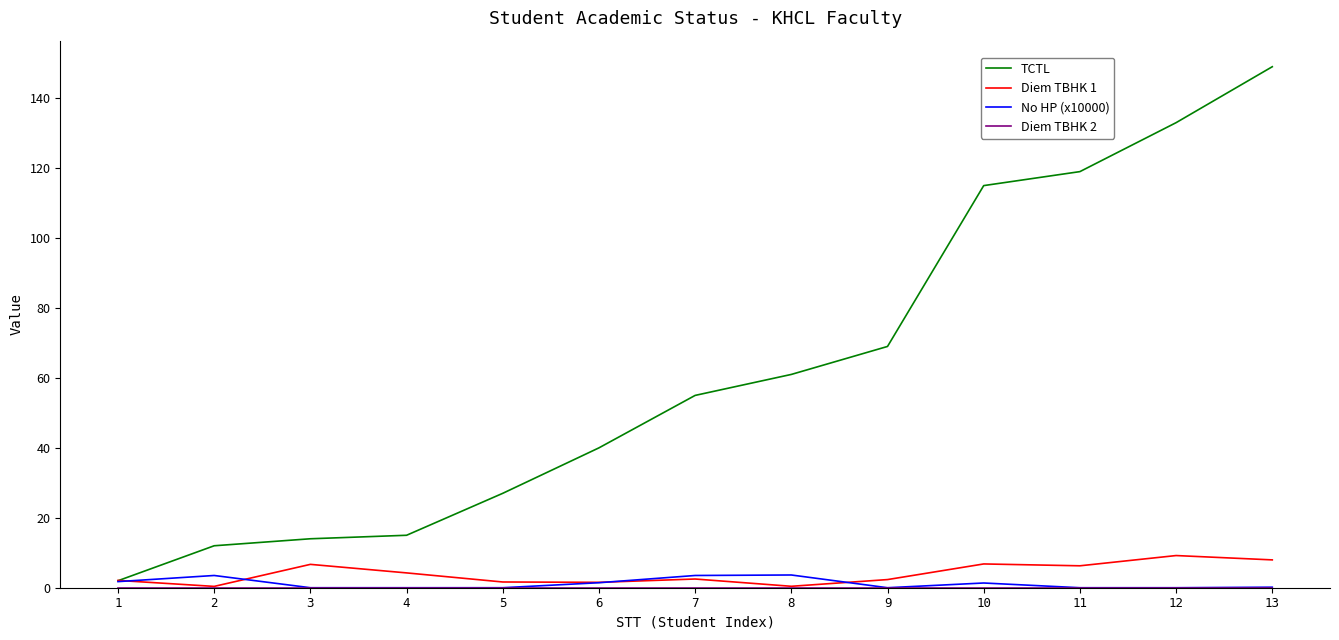

What is the spread (max minus min) of values at 1?

2.1